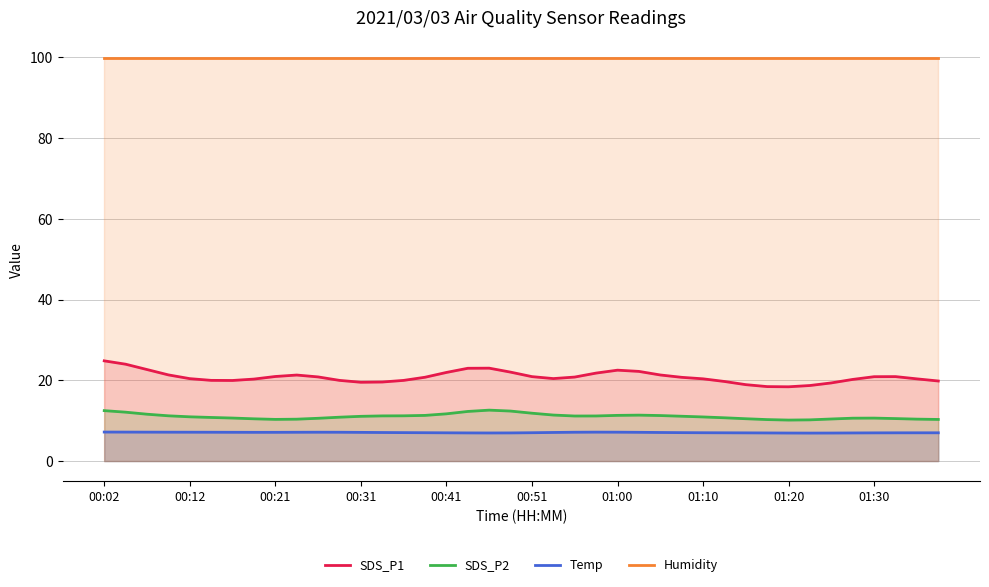

Read the SDS_P1 value at 34.

19.4